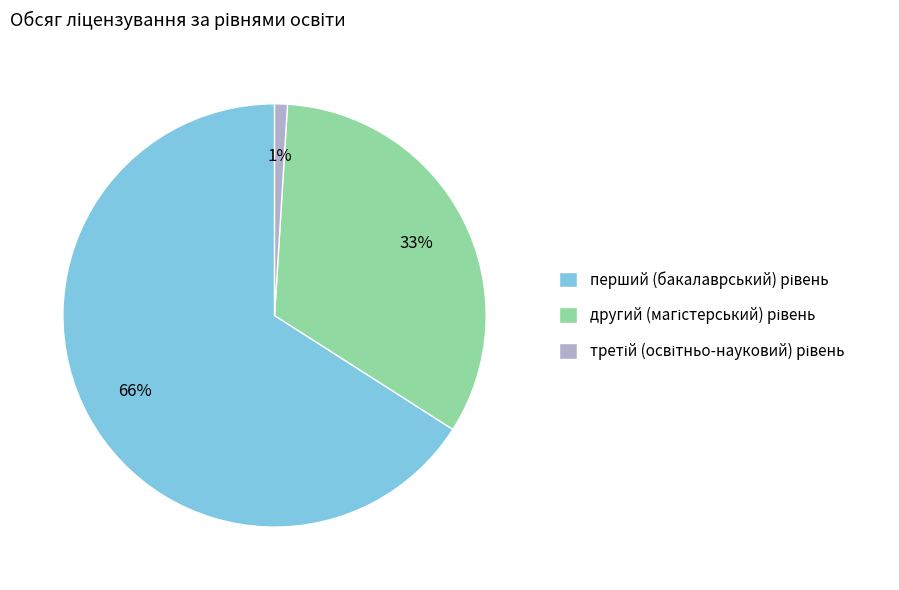

Is there a majority slice in this chart?

Yes